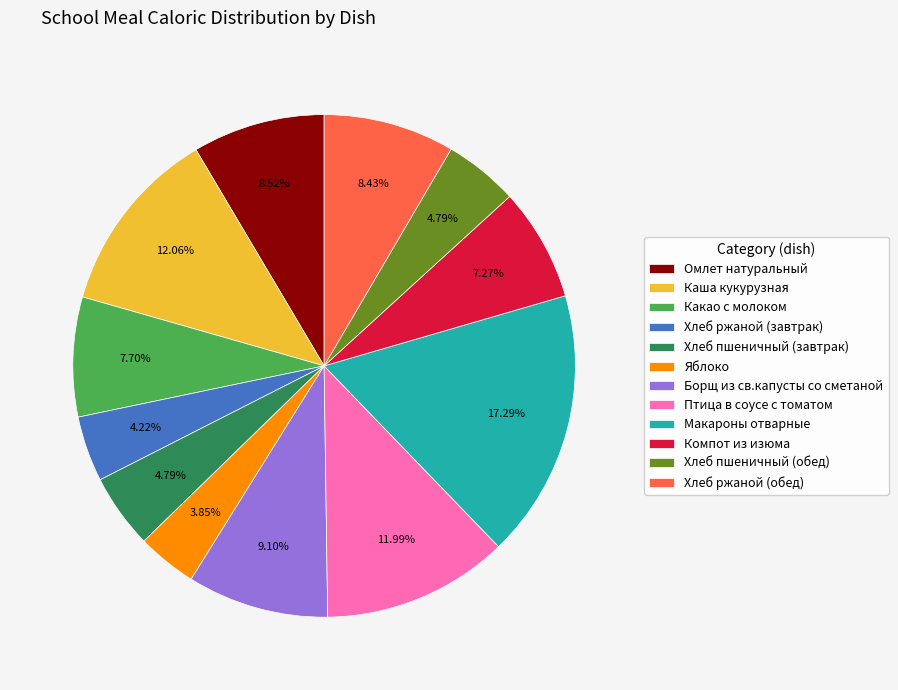

What is the ratio of the value at Каша кукурузная to the value at Борщ из св.капусты со сметаной?

1.3